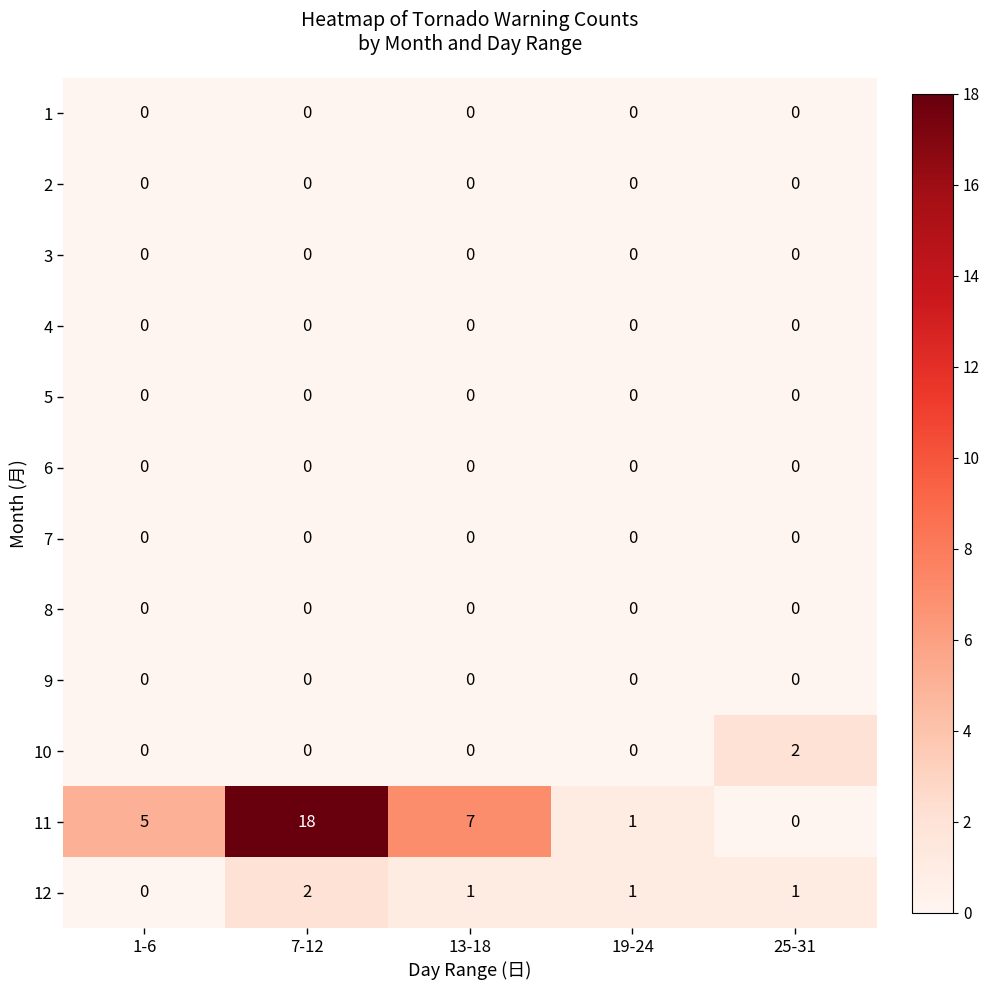

What is the total value across all series at 1-6?

5